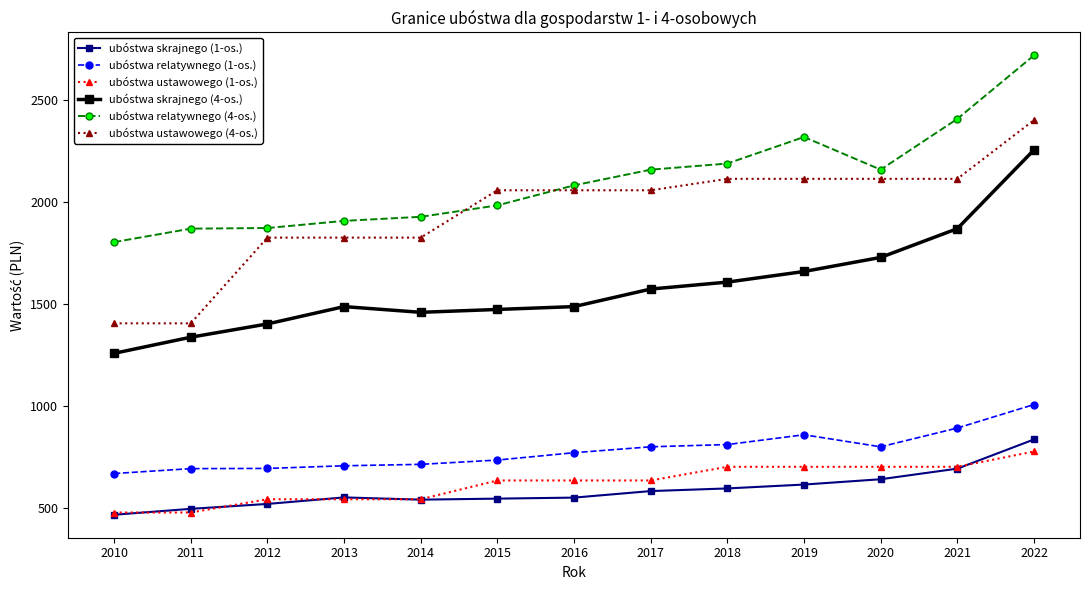

At which label does ubóstwa skrajnego (1-os.) reach its minimum?

2010